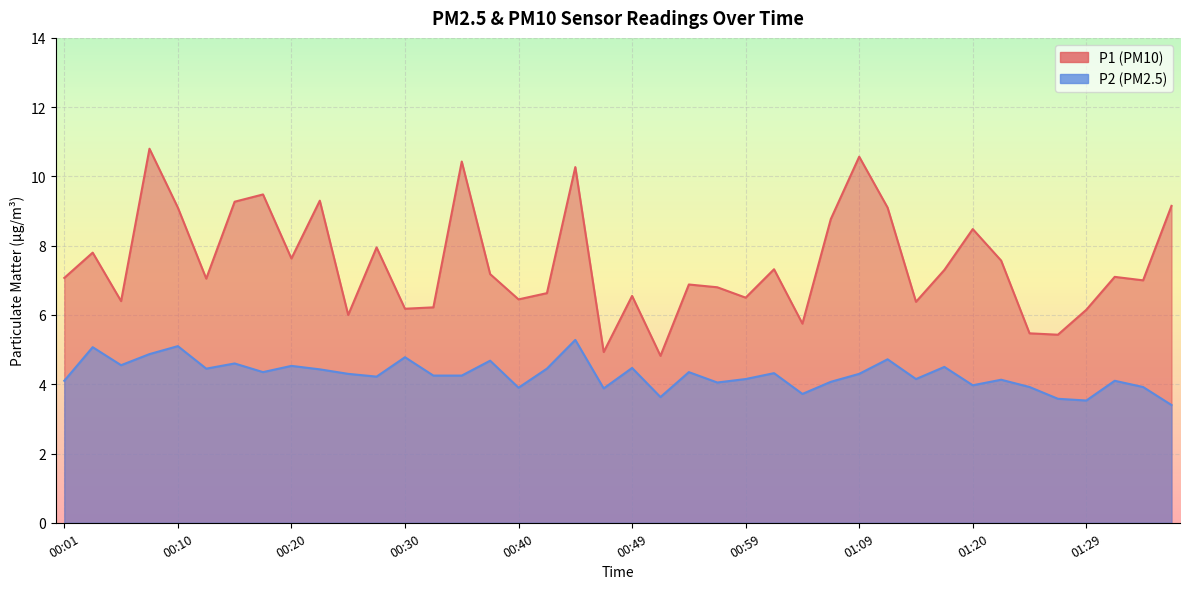

Where is P2 nearest to the value 4?

01:20